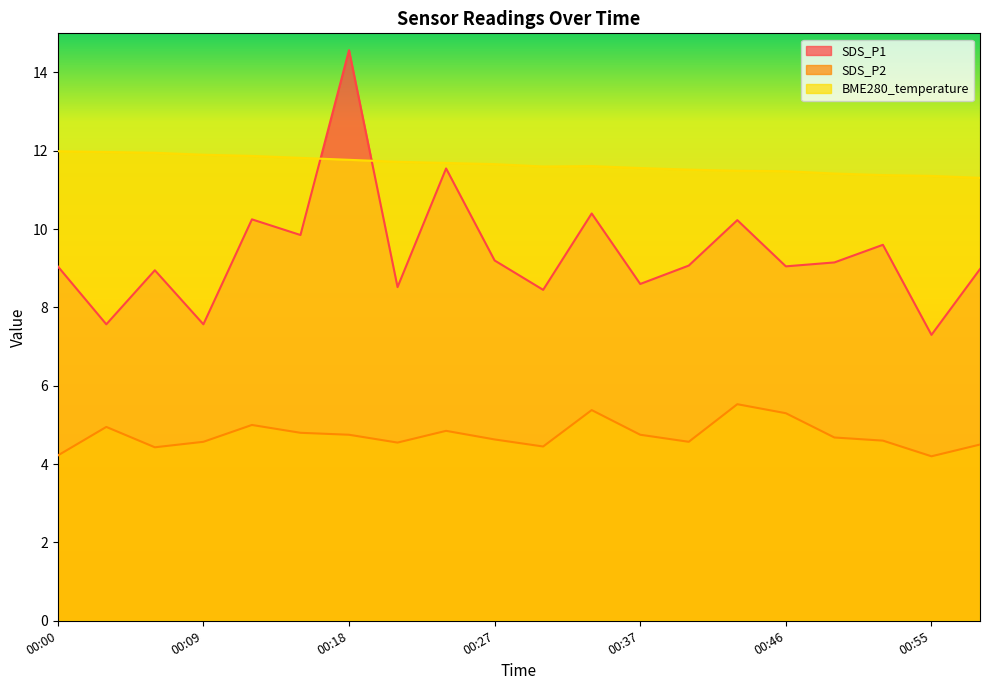

The value of SDS_P1 at 00:58 is 3.2. True or false?

False